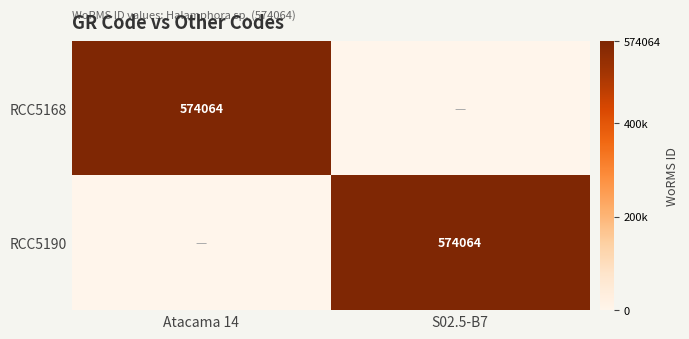

True or false: RCC5190 has a value of 574064 at S02.5-B7.

True